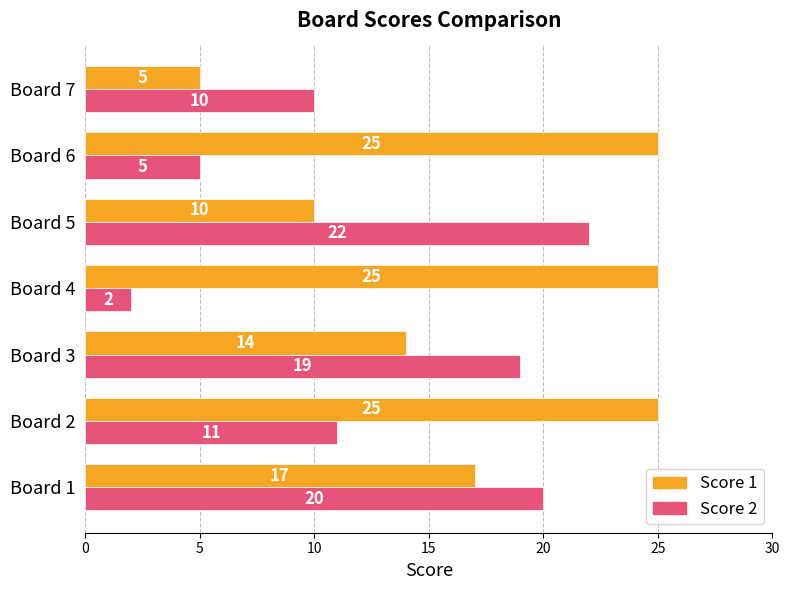

What is the highest value of the Score 2 series?

22